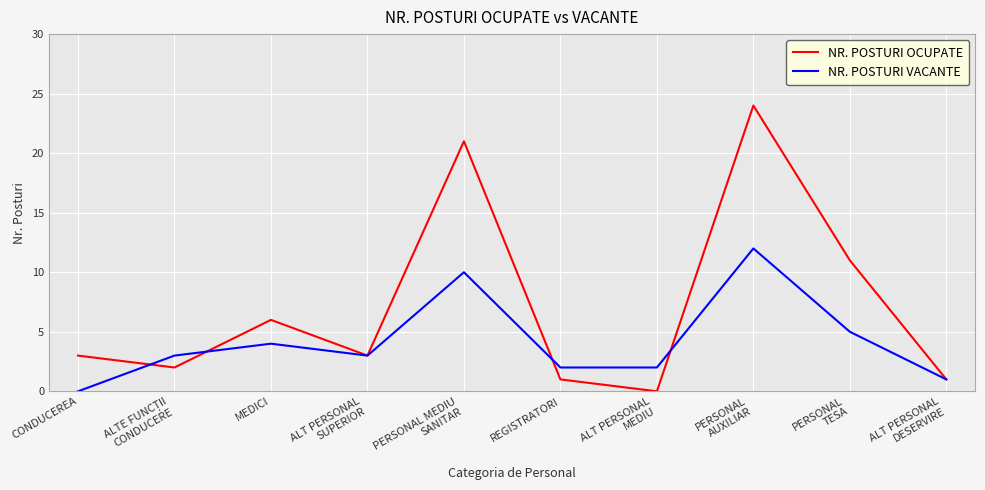

How many positive values does the NR. POSTURI VACANTE series have?

9